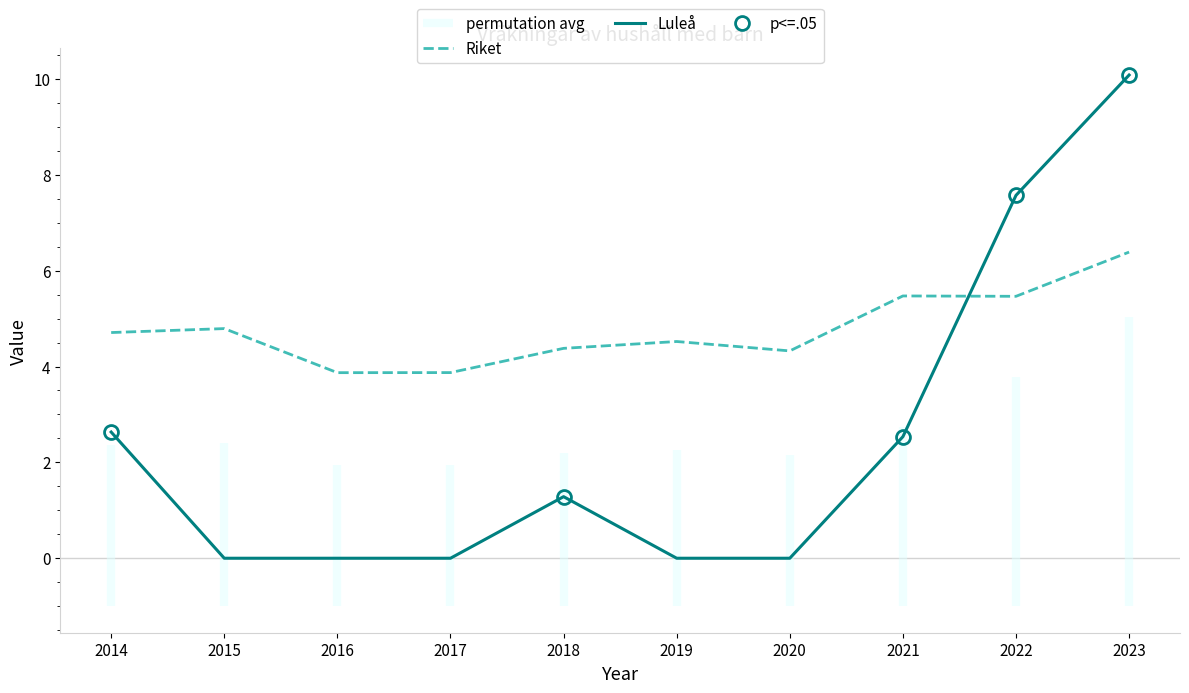

At which category does the chart reach its minimum across all series?

2015